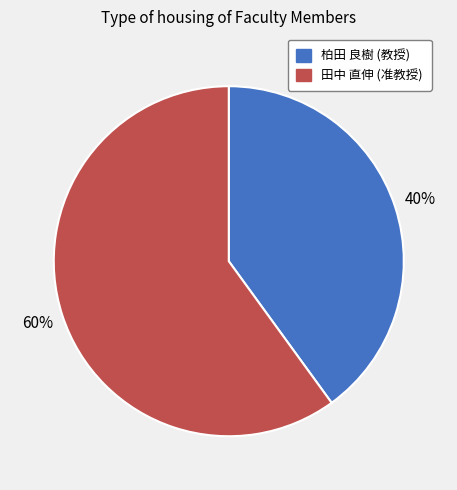

How many segments does this pie chart have?

2